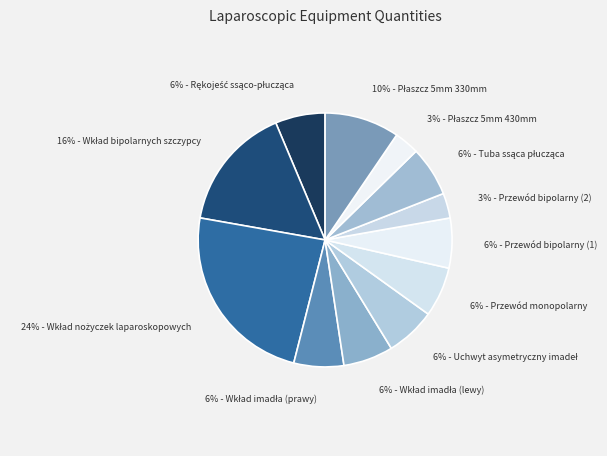

Which slice is the largest?

Wkład nożyczek laparoskopowych